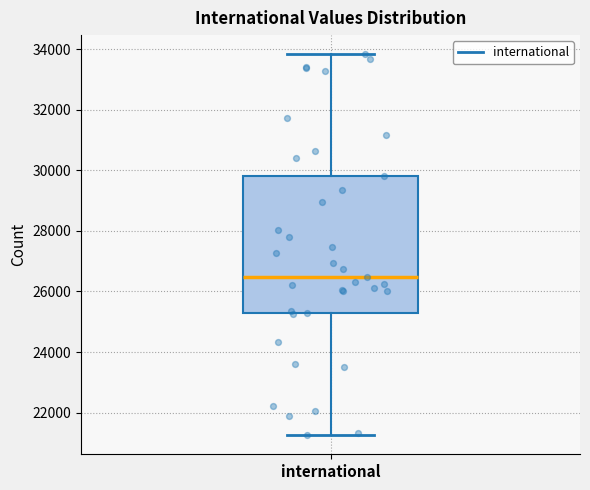

Read this box plot against the y-axis: the position of the median line, the range covered by the box, and the ends of both whiskers. The values are not printed on the chart, so give them approximately, as read against the axis.

median 26400, box 25400 to 29800, whiskers 21200 to 33800